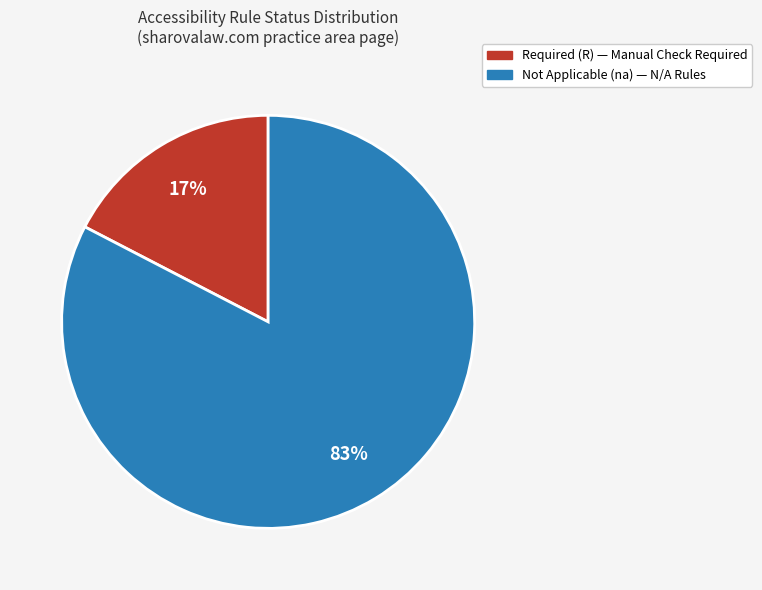

Does any single category account for the majority?

Yes